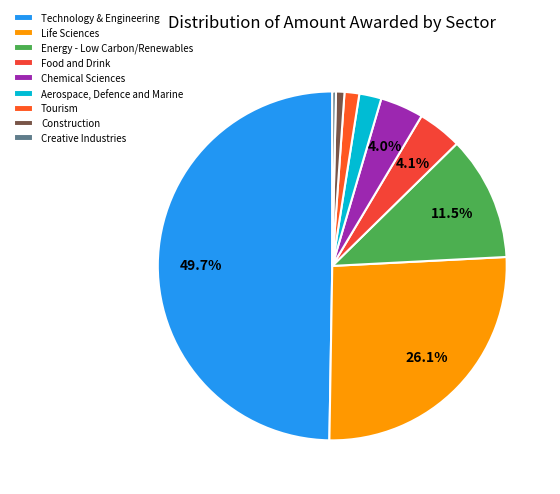

Which slice is the largest?

Technology & Engineering